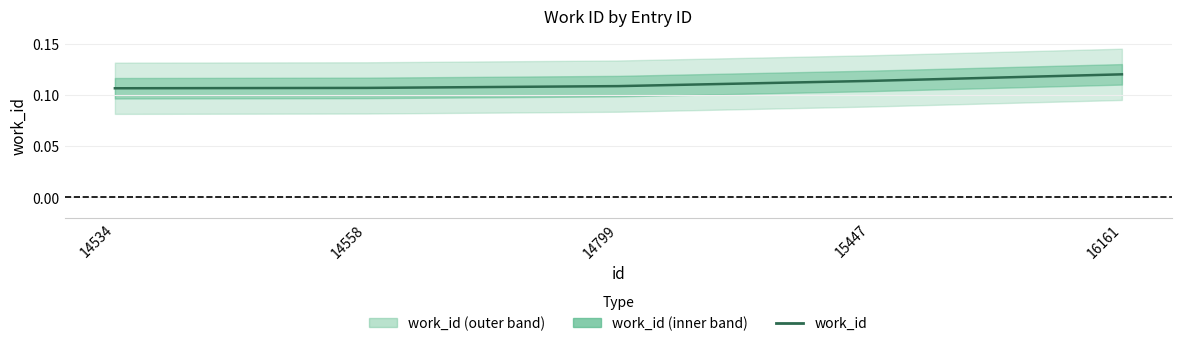

The chart shows a value of 0.1 at 14558. True or false?

True